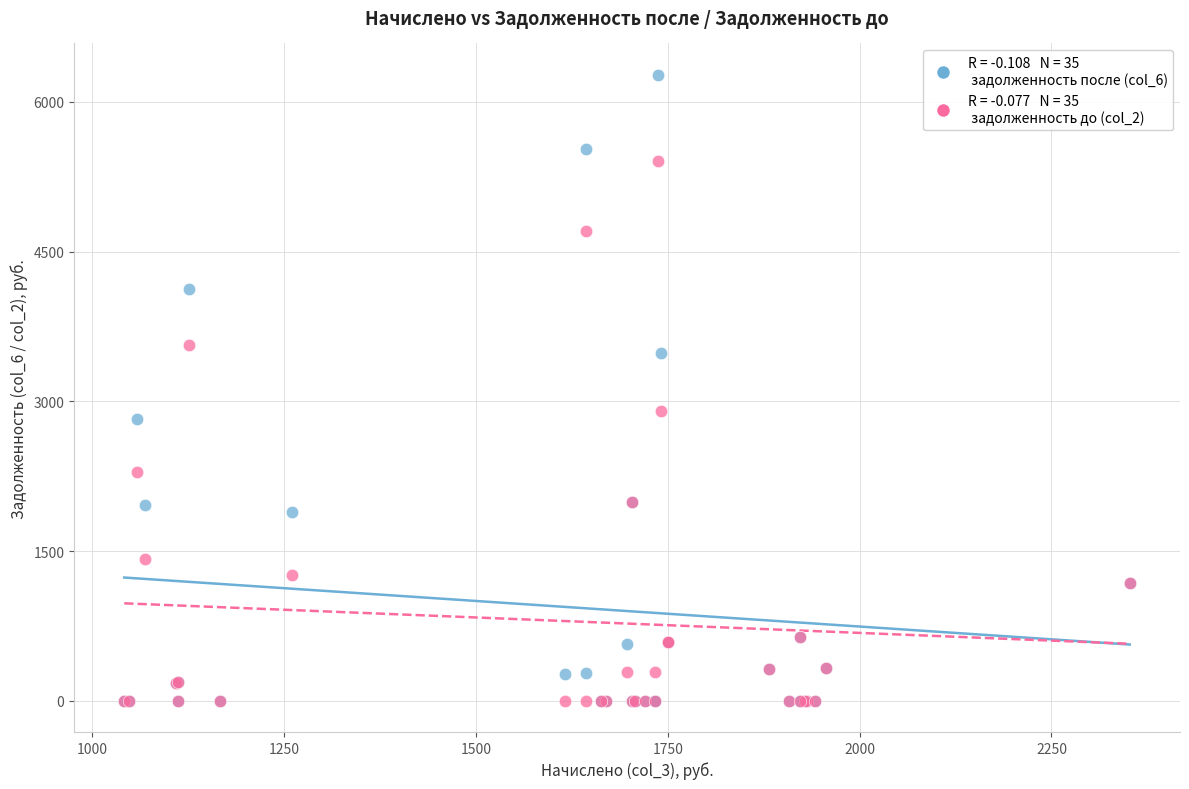

Across all series, what Y value is closest to 3136?

2900.8